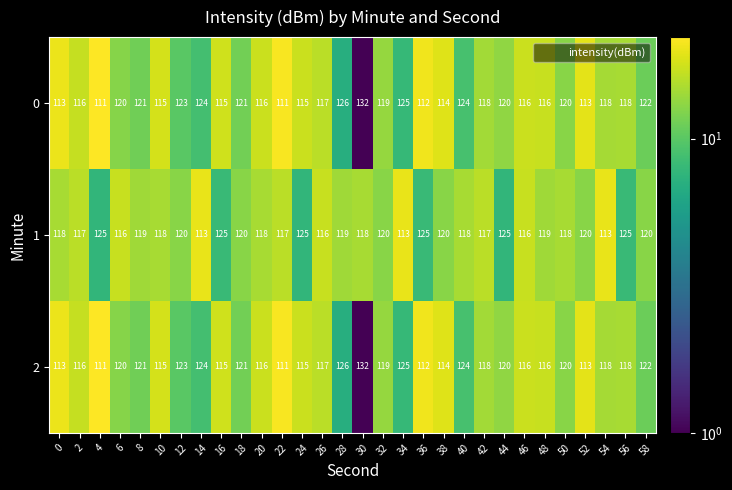

What is the greatest value displayed?

132